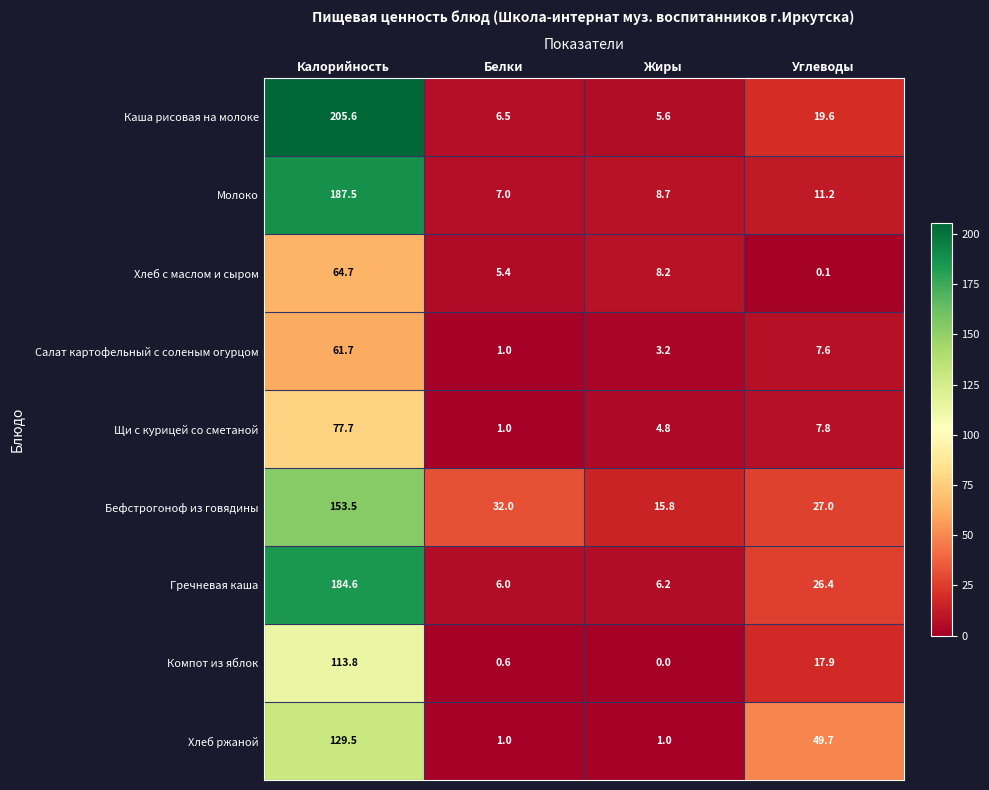

The Хлеб ржаной series shows 1.0 at Белки. True or false?

True